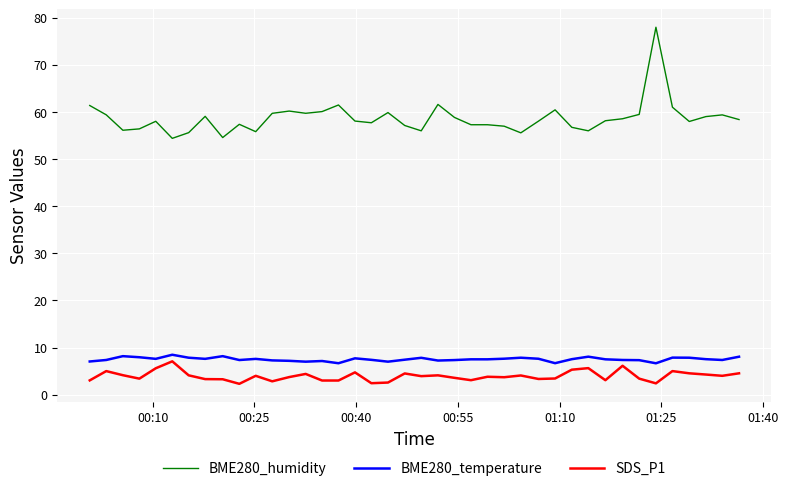

True or false: SDS_P1 and BME280_humidity intersect in this chart.

False